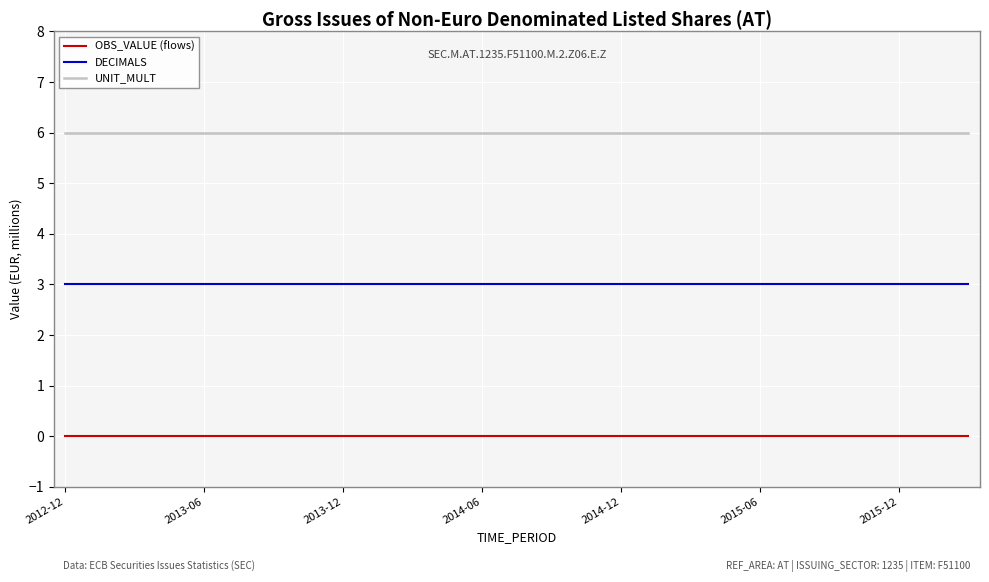

At how many categories does at least one series exceed 0?

40